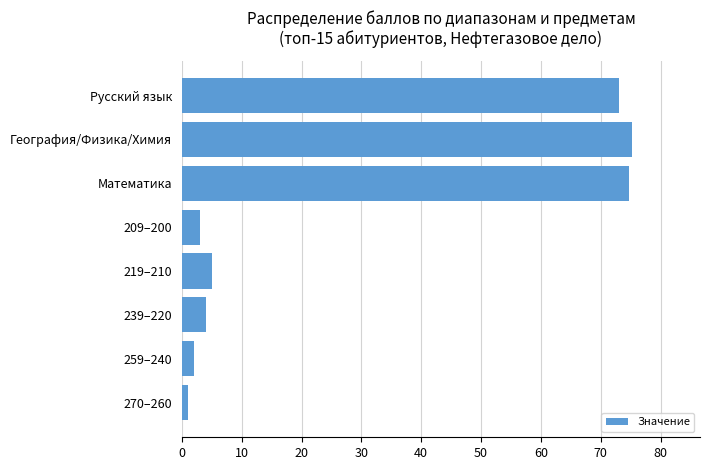

What is the greatest value displayed?

75.3